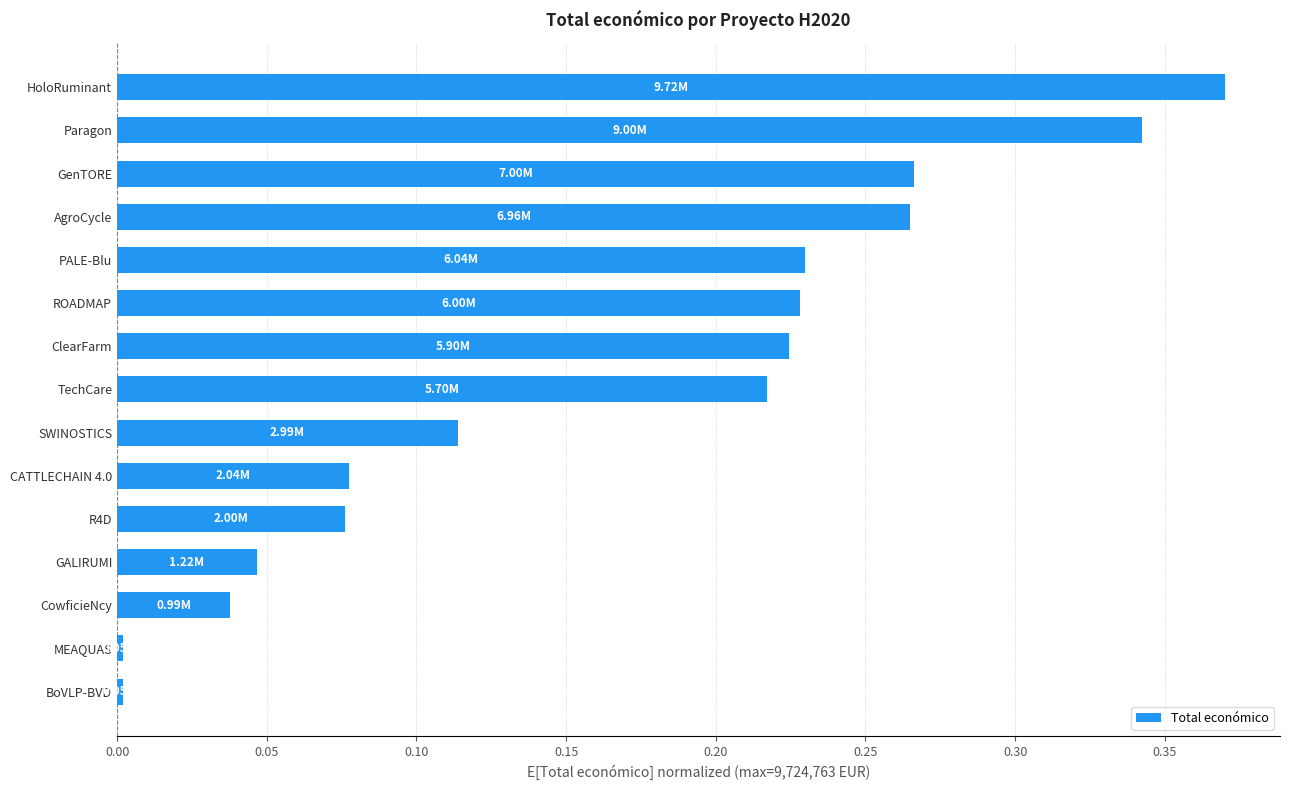

What is the sum of all values?

2.5